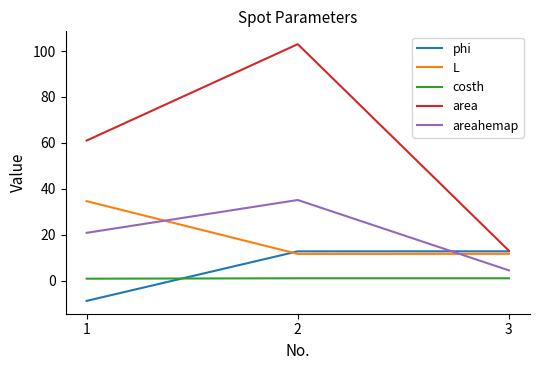

Which series has the largest range (max minus min)?

area